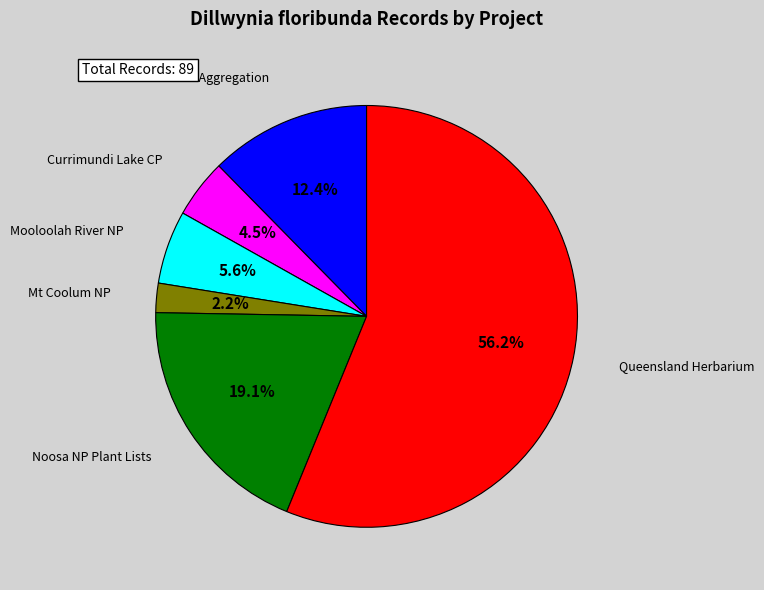

Count the number of slices in the pie.

6